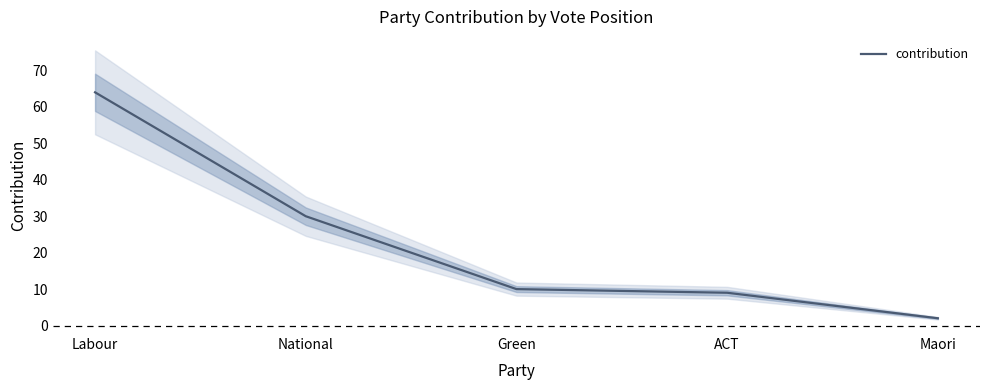

Is this an area chart (filled region under the line)?

No